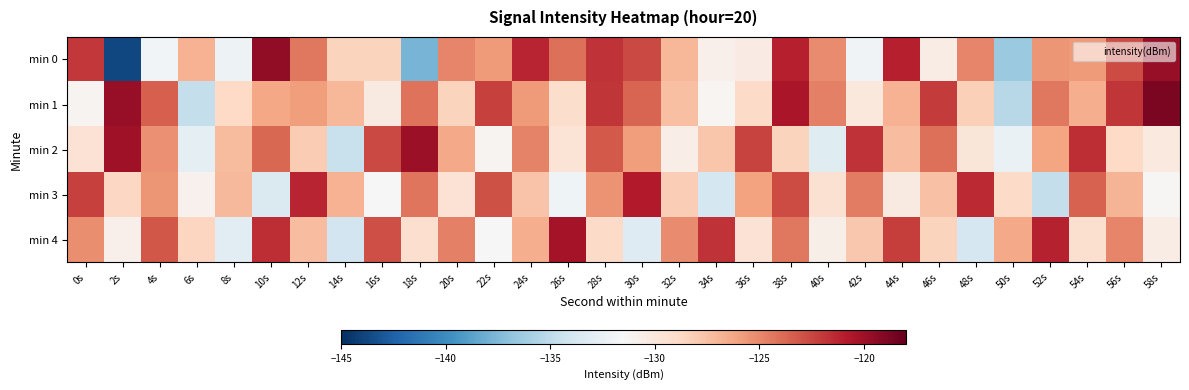

What is the spread (max minus min) of values at 4s?

8.7